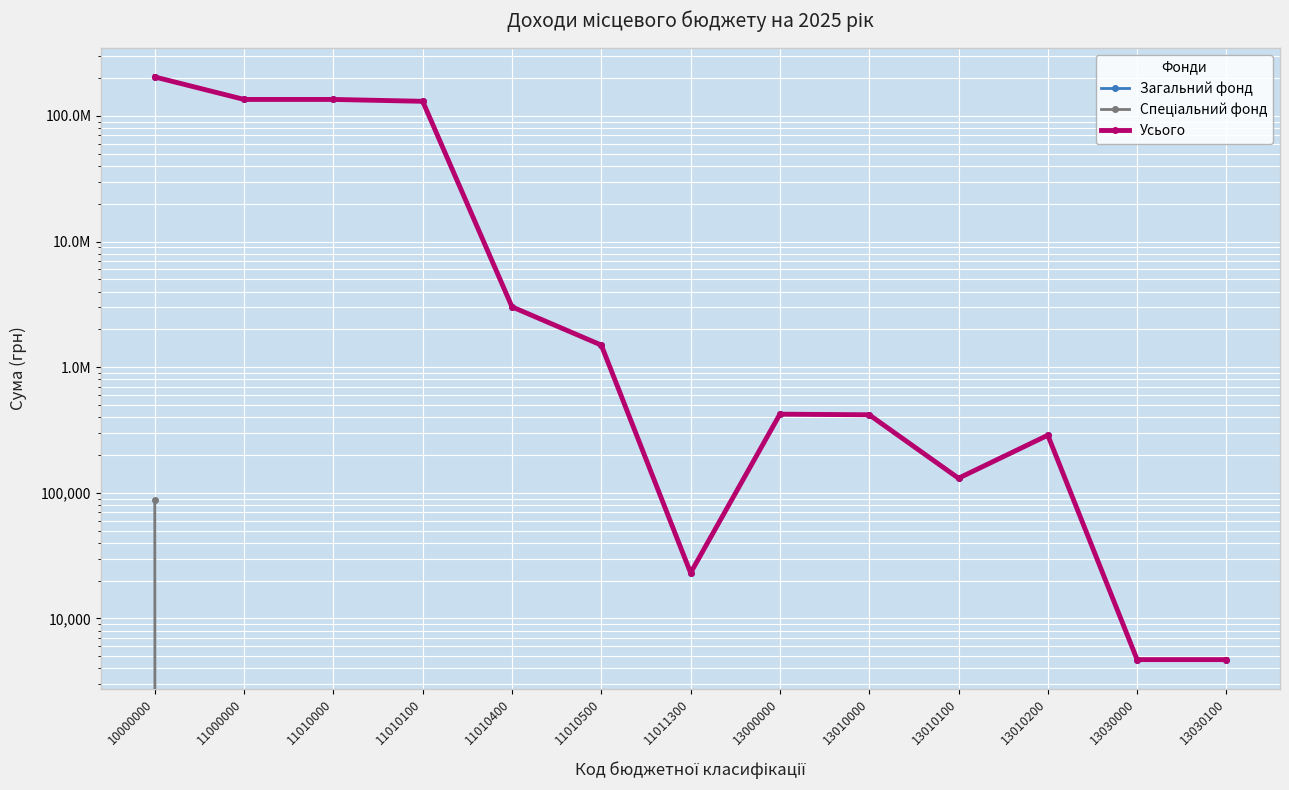

The Загальний фонд series shows 173580520 at 11010100. True or false?

False